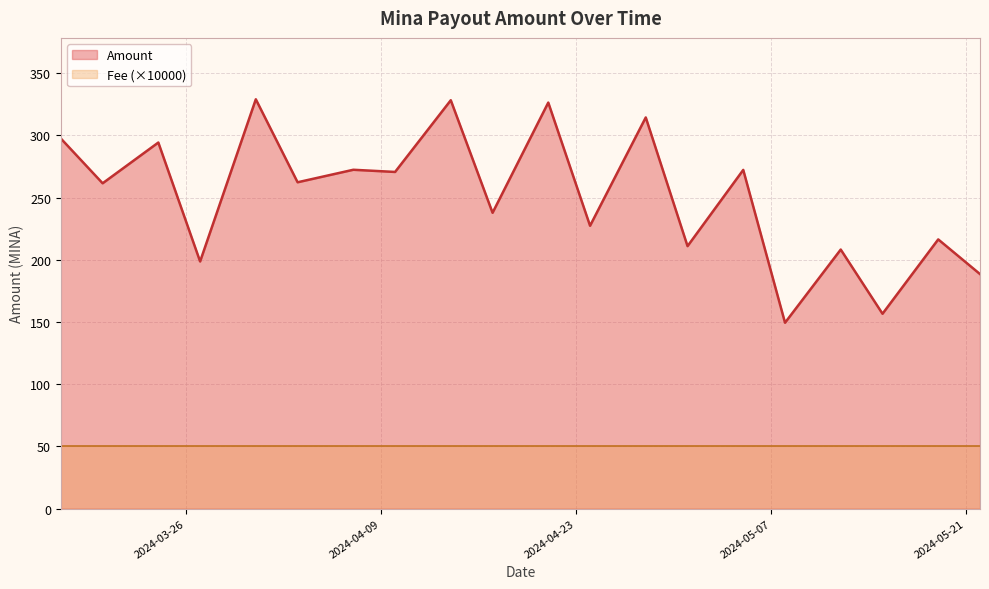

What is the change in value from 2024-05-15 to 2024-04-17?

+81.2